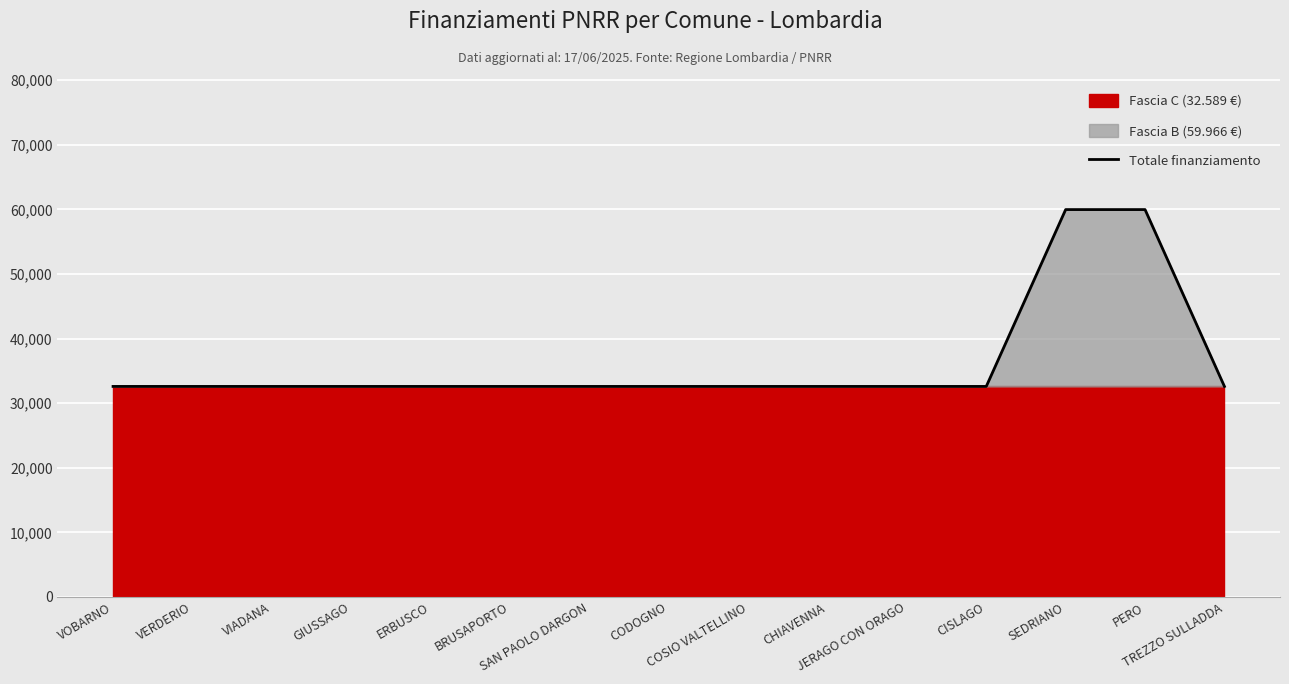

True or false: the data has more than 0 interior local peaks.

False